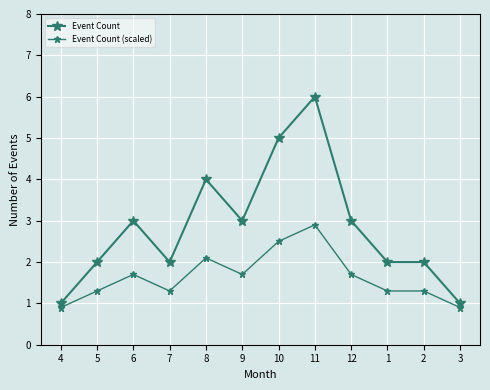

Reading left to right, what are all the values shown in this chart?

Event Count: 4=1.0	5=2.0	6=3.0	7=2.0	8=4.0	9=3.0	10=5.0	11=6.0	12=3.0	1=2.0	2=2.0	3=1.0
Event Count (scaled): 4=0.9	5=1.3	6=1.7	7=1.3	8=2.1	9=1.7	10=2.5	11=2.9	12=1.7	1=1.3	2=1.3	3=0.9